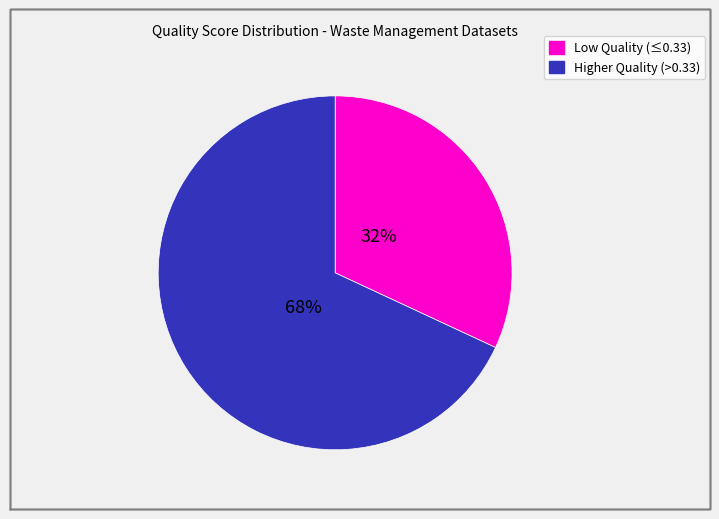

Does any single category account for the majority?

Yes